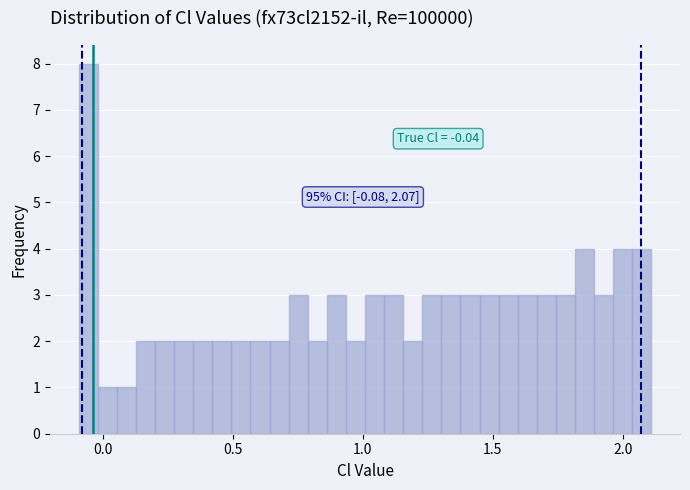

Read against the x-axis, roughly where is the centre of the tallest bar?

-0.05